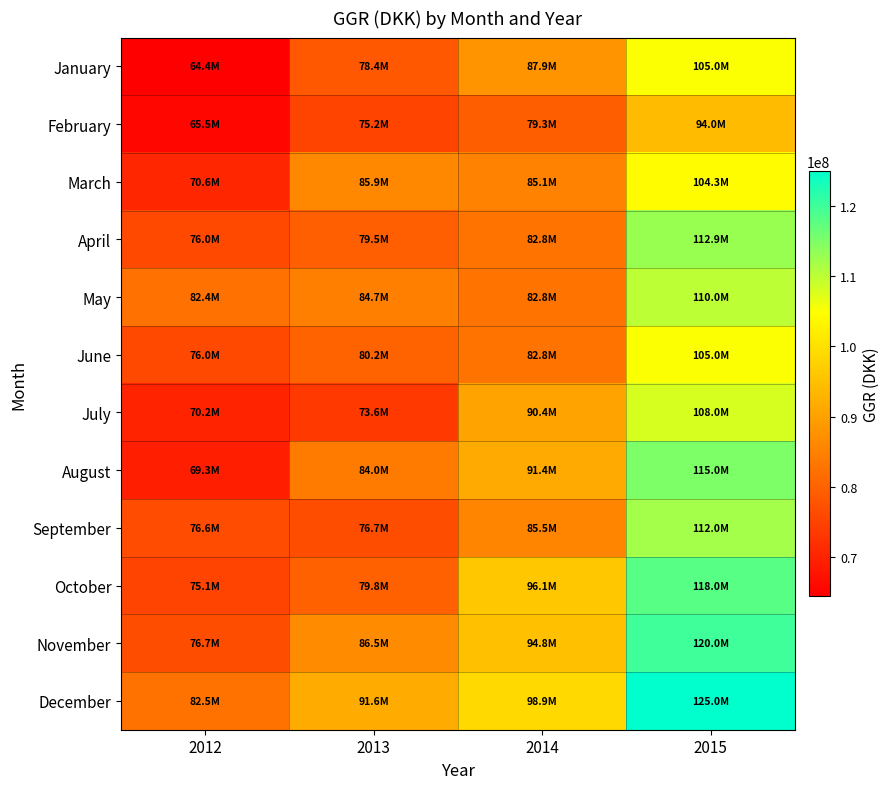

Reading left to right, extract all data points from this chart.

January: 2012=64385466.8	2013=78356473.7	2014=87913022.7	2015=105007791.3
February: 2012=65504964.6	2013=75161318.8	2014=79328129.8	2015=93997670.4
March: 2012=70587451.0	2013=85941262.9	2014=85074904.7	2015=104298138.4
April: 2012=75950215.1	2013=79497427.0	2014=82800000.0	2015=112902692.3
May: 2012=82423232.4	2013=84675120.5	2014=82800000.0	2015=110000000.0
June: 2012=75998781.5	2013=80176123.0	2014=82800000.0	2015=105000000.0
July: 2012=70162980.0	2013=73575005.8	2014=90421776.2	2015=108000000.0
August: 2012=69345435.5	2013=83976047.4	2014=91380309.1	2015=115000000.0
September: 2012=76574672.7	2013=76679509.9	2014=85516382.8	2015=112000000.0
October: 2012=75146797.9	2013=79809076.8	2014=96050312.5	2015=118000000.0
November: 2012=76735408.0	2013=86511573.9	2014=94824459.0	2015=120000000.0
December: 2012=82538540.4	2013=91582966.8	2014=98871073.4	2015=125000000.0